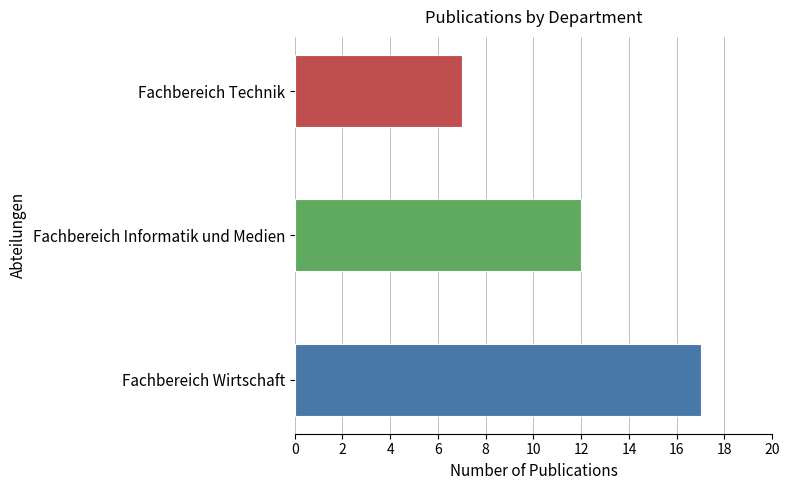

Reading bottom to top, transcribe all the data shown in this chart.

Fachbereich Wirtschaft=17	Fachbereich Informatik und Medien=12	Fachbereich Technik=7